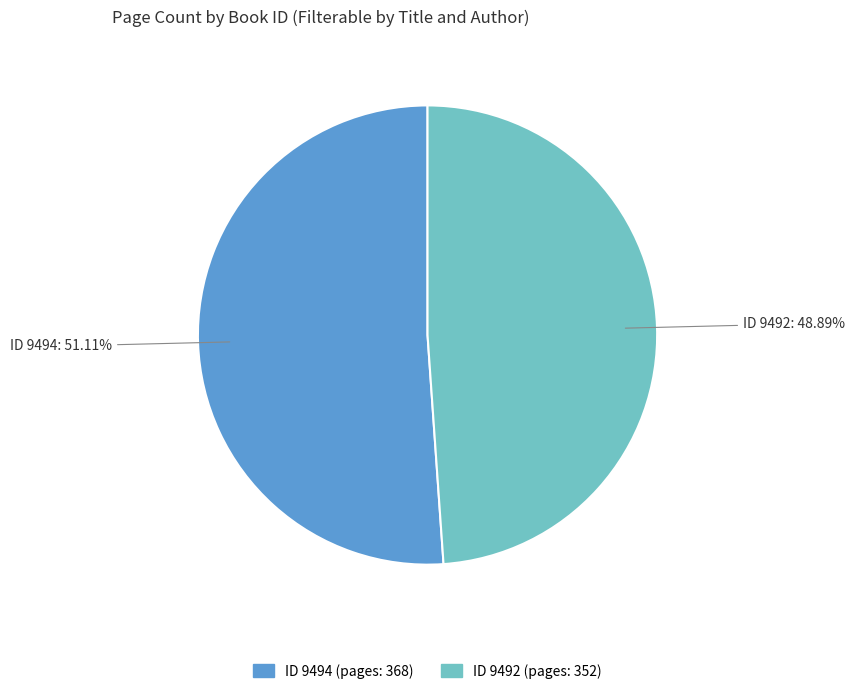

Count the number of slices in the pie.

2